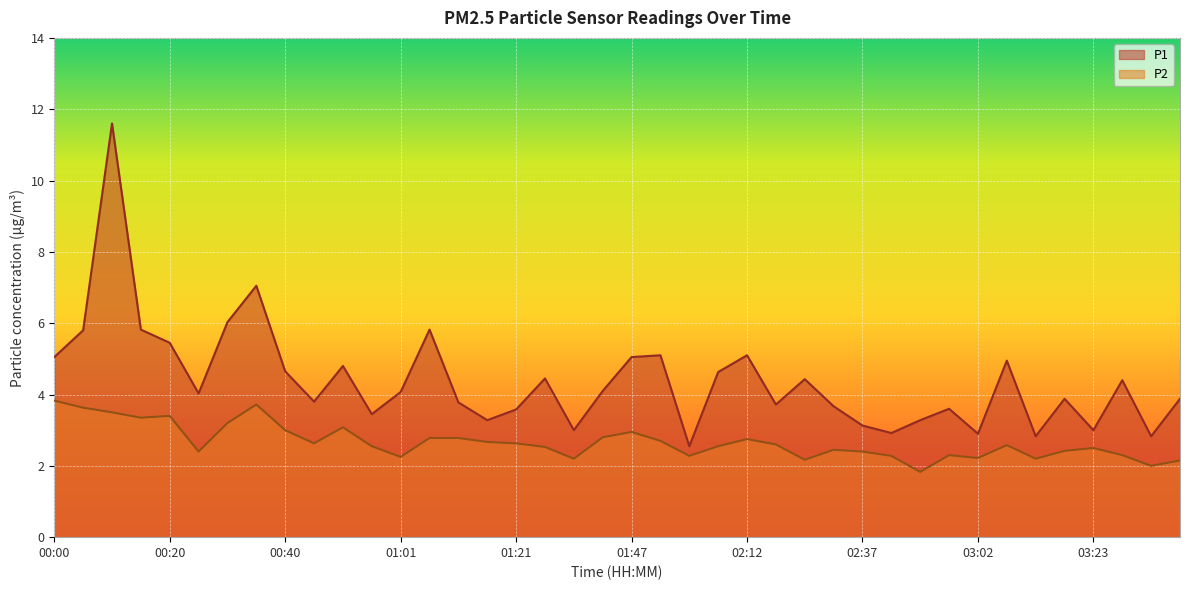

True or false: P2 and P1 cross at least once.

False